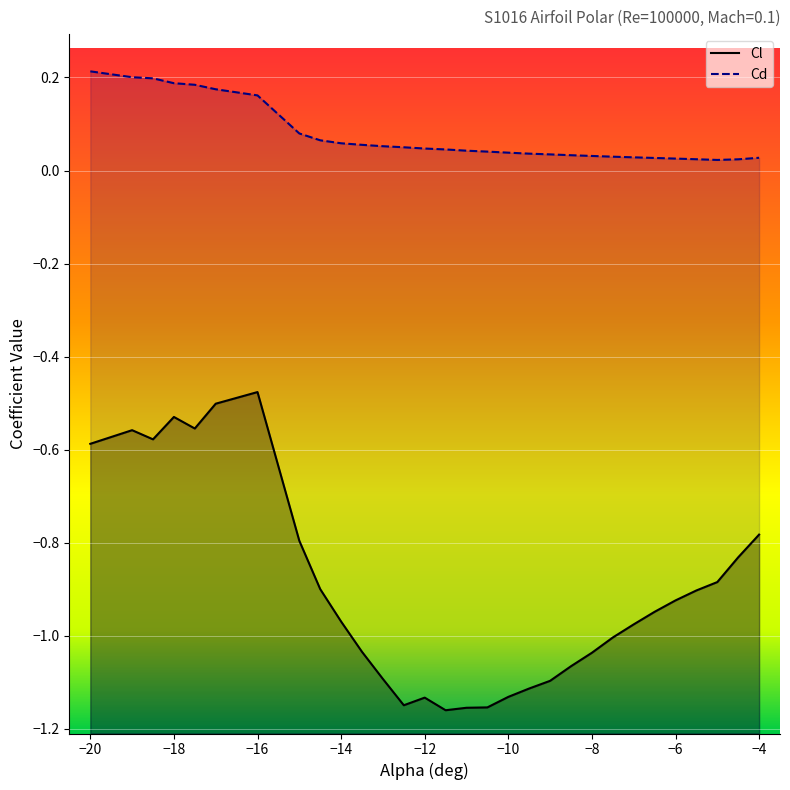

What is the spread (max minus min) of values at -10?

1.2